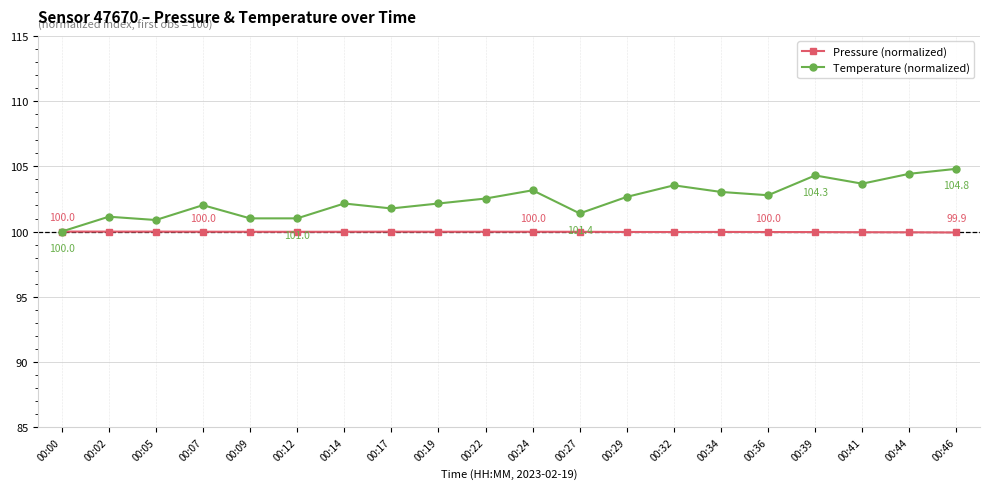

Count the number of categories in the chart.

20